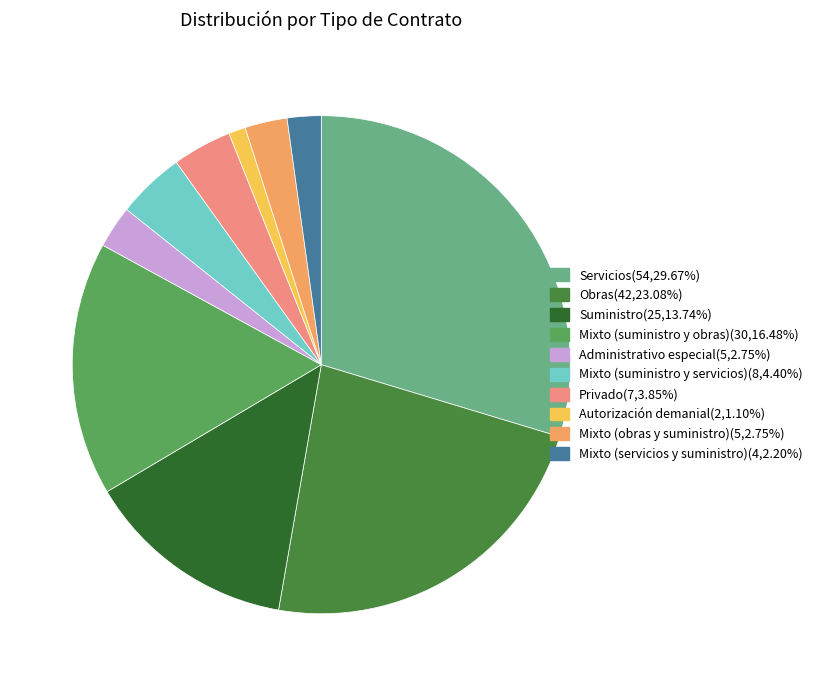

Approximately how many times larger is the value at Autorización demanial compared to Mixto (suministro y obras)?

0.1